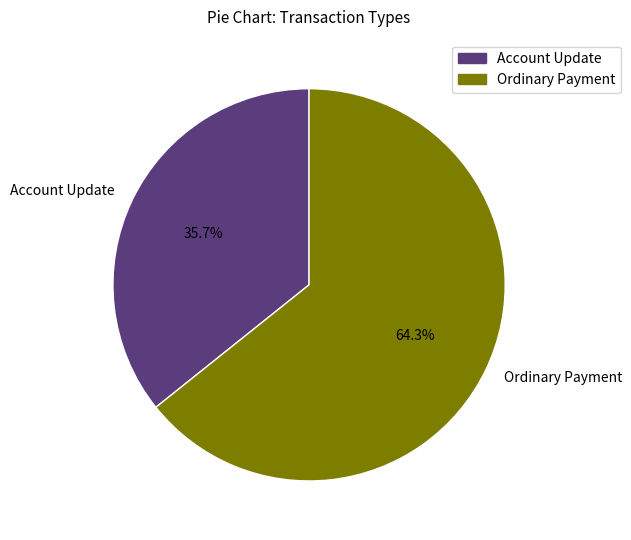

To the nearest percent, what is the combined percentage of Ordinary Payment and Account Update?

100%